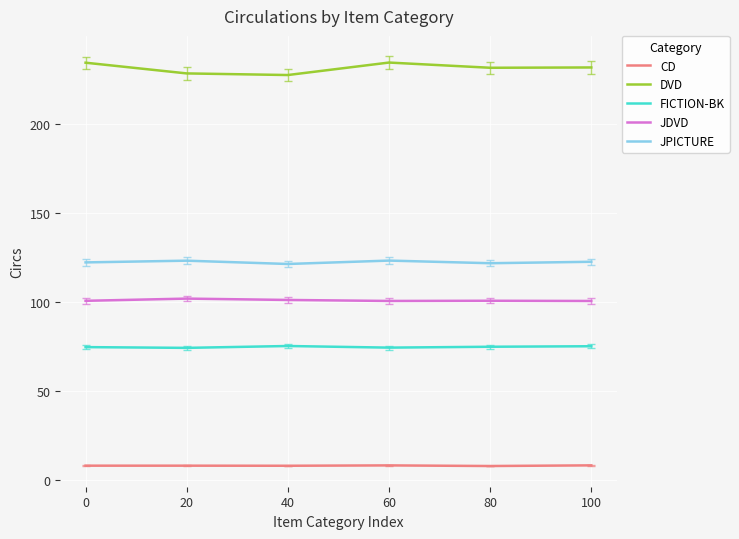

What is the value of the CD point at the 3rd from the left?

7.9